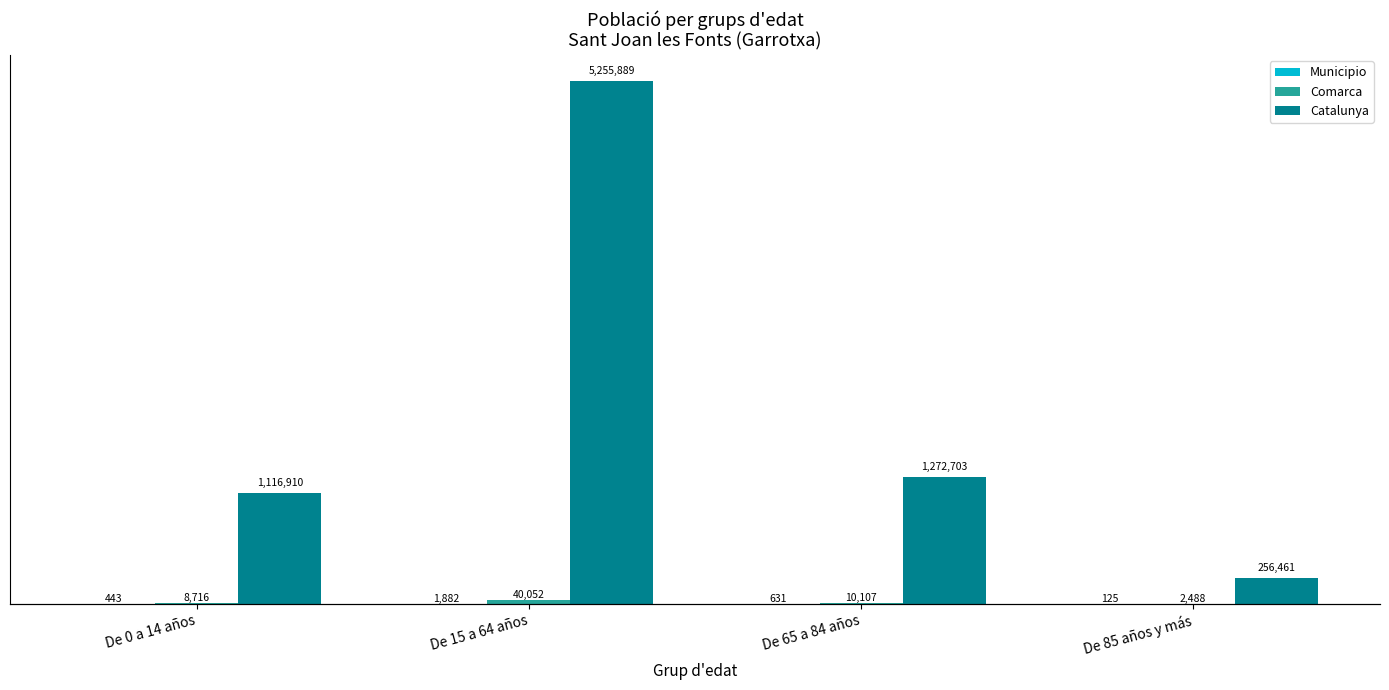

How many categories are shown in the chart?

4